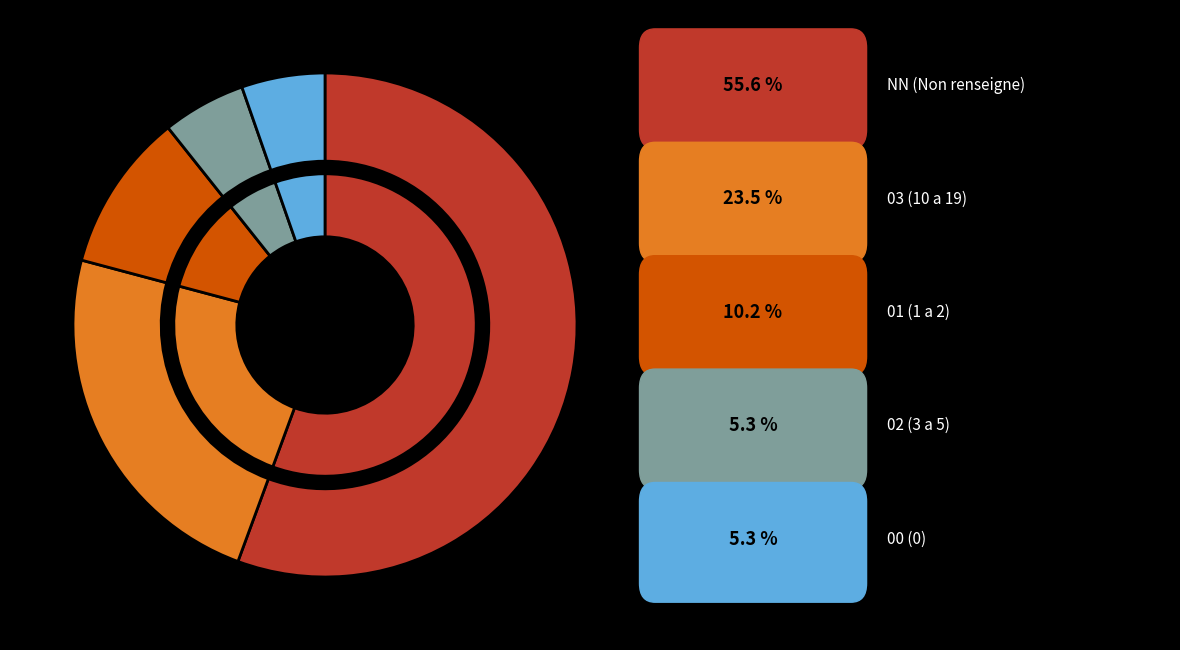

To the nearest percent, what is the difference between the 02 and NN slice percentages?

50%